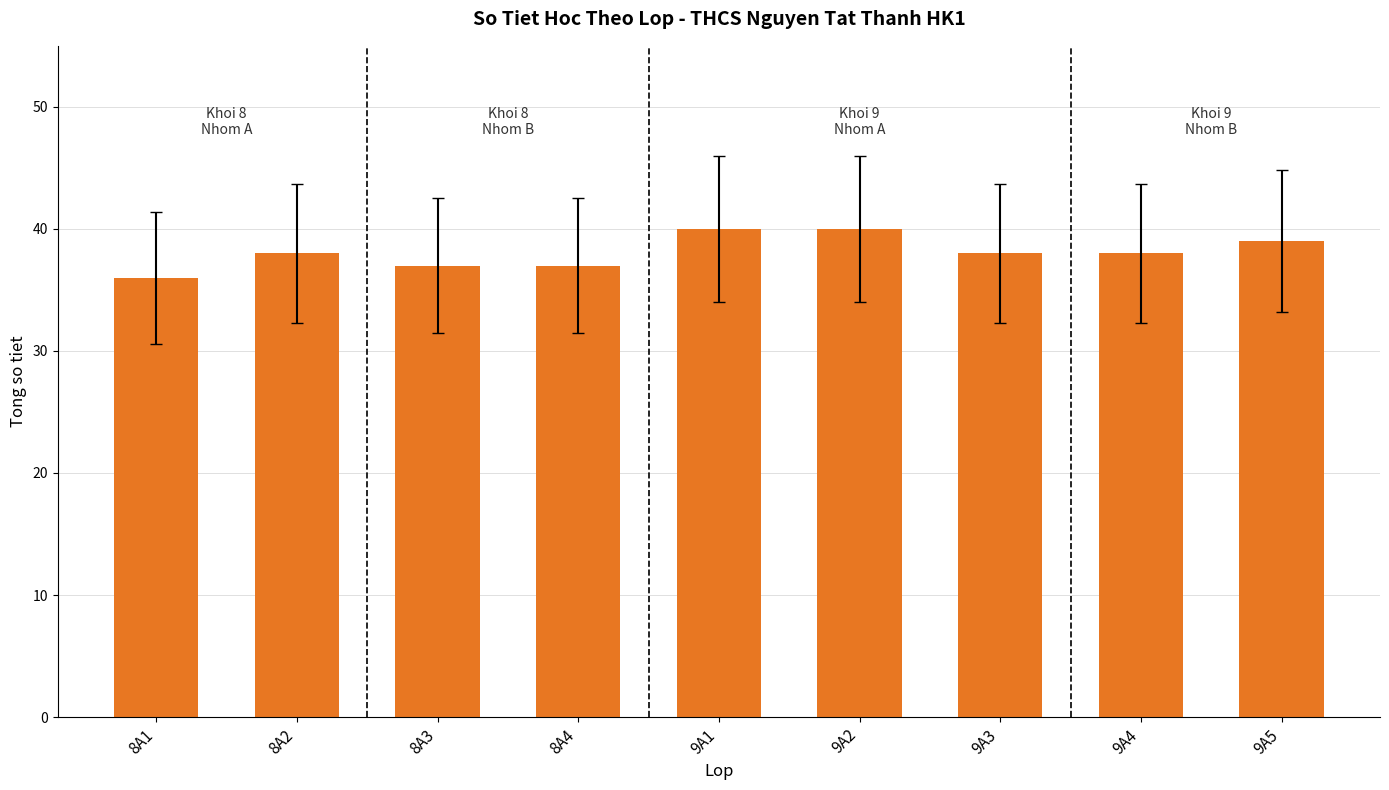

What is the sum of the values at 9A2 and 9A5?

79